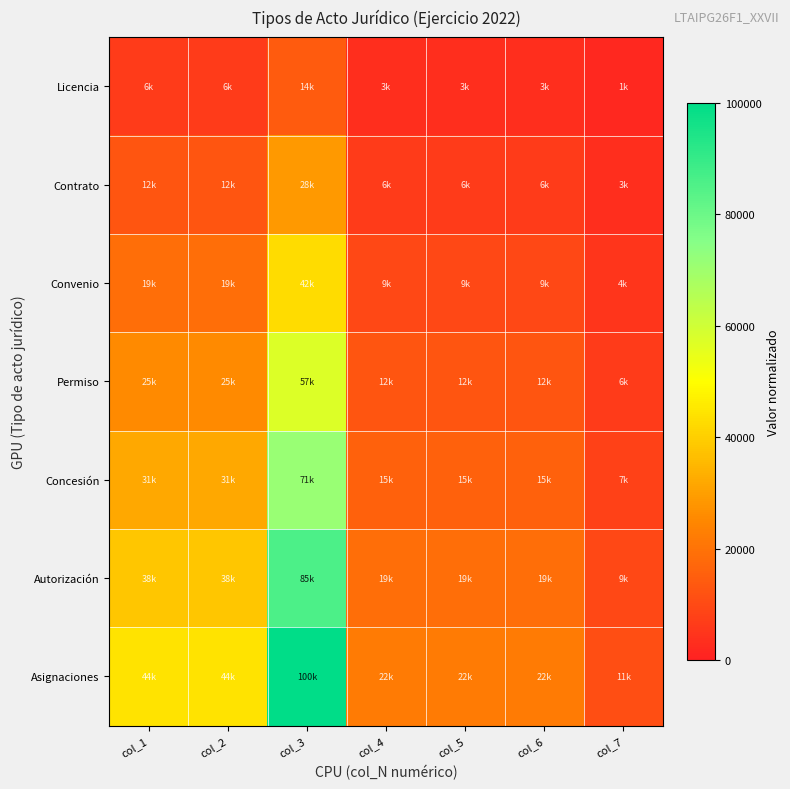

Reading left to right, transcribe all the data shown in this chart.

Licencia: col_1=6349.2	col_2=6349.2	col_3=14285.7	col_4=3174.6	col_5=3174.6	col_6=3174.6	col_7=1587.3
Contrato: col_1=12698.4	col_2=12698.4	col_3=28571.4	col_4=6349.2	col_5=6349.2	col_6=6349.2	col_7=3174.6
Convenio: col_1=19047.6	col_2=19047.6	col_3=42857.1	col_4=9523.8	col_5=9523.8	col_6=9523.8	col_7=4761.9
Permiso: col_1=25396.8	col_2=25396.8	col_3=57142.9	col_4=12698.4	col_5=12698.4	col_6=12698.4	col_7=6349.2
Concesión: col_1=31746.0	col_2=31746.0	col_3=71428.6	col_4=15873.0	col_5=15873.0	col_6=15873.0	col_7=7936.5
Autorización: col_1=38095.2	col_2=38095.2	col_3=85714.3	col_4=19047.6	col_5=19047.6	col_6=19047.6	col_7=9523.8
Asignaciones: col_1=44444.4	col_2=44444.4	col_3=100000.0	col_4=22222.2	col_5=22222.2	col_6=22222.2	col_7=11111.1